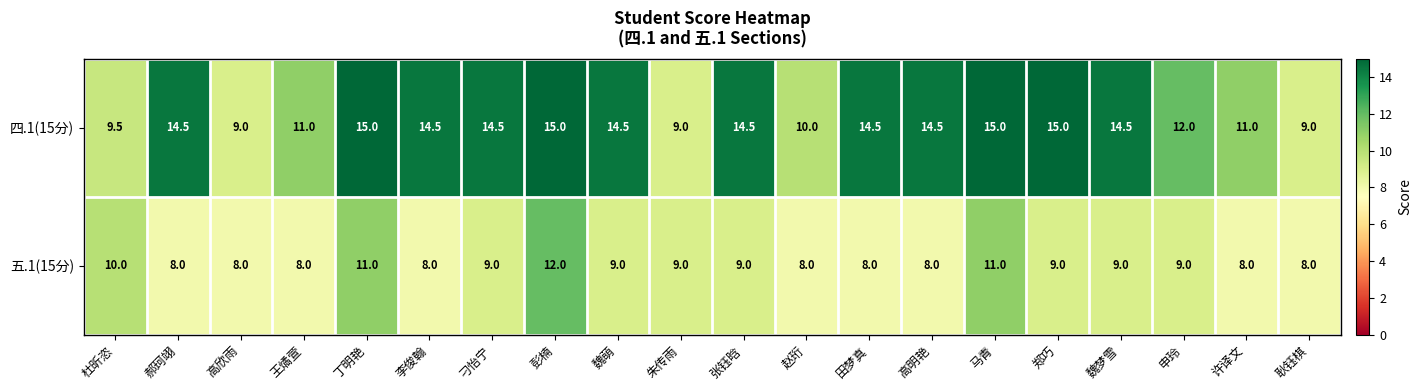

True or false: 四.1(15分) has a value of 19.1 at 魏萌.

False